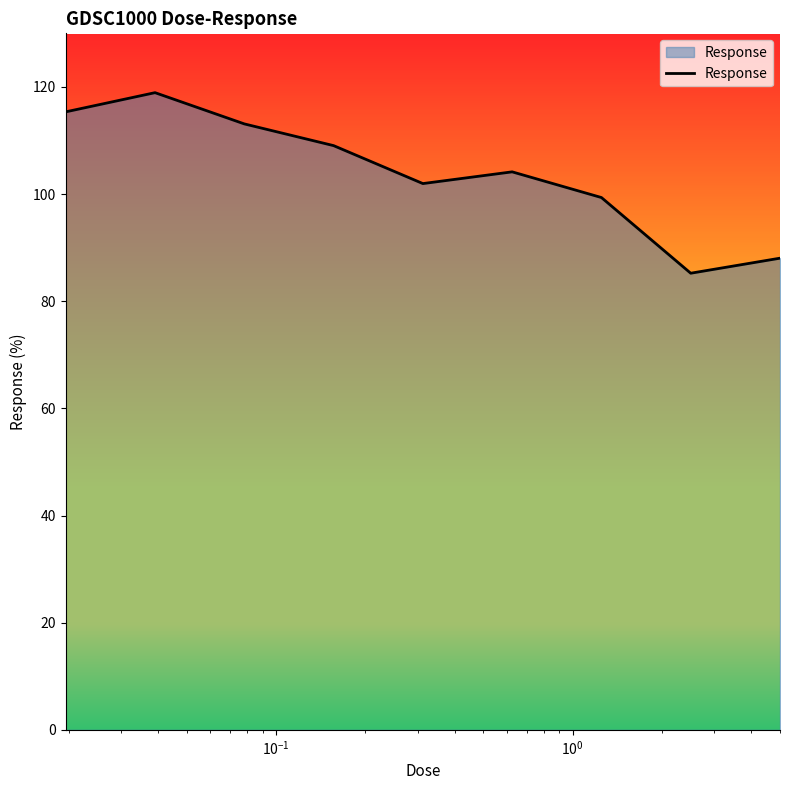

What is the difference between the maximum and minimum values?

33.7